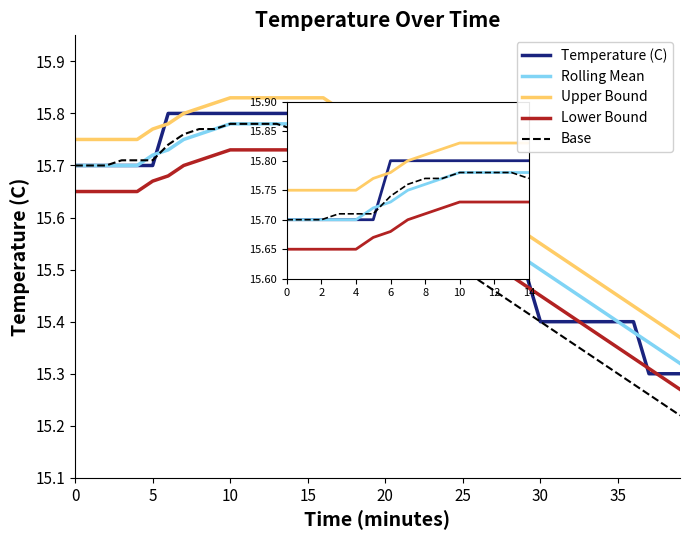

Which series has the largest range (max minus min)?

Base